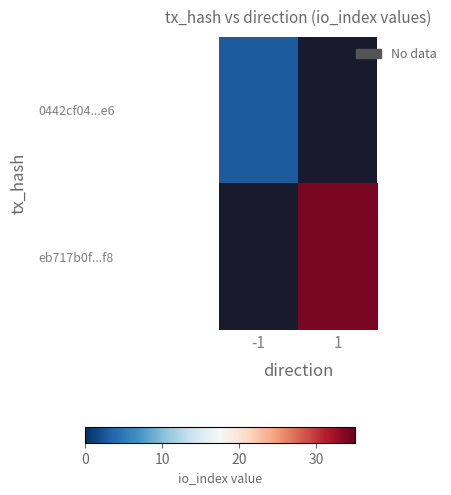

At how many categories does at least one series exceed 23?

1